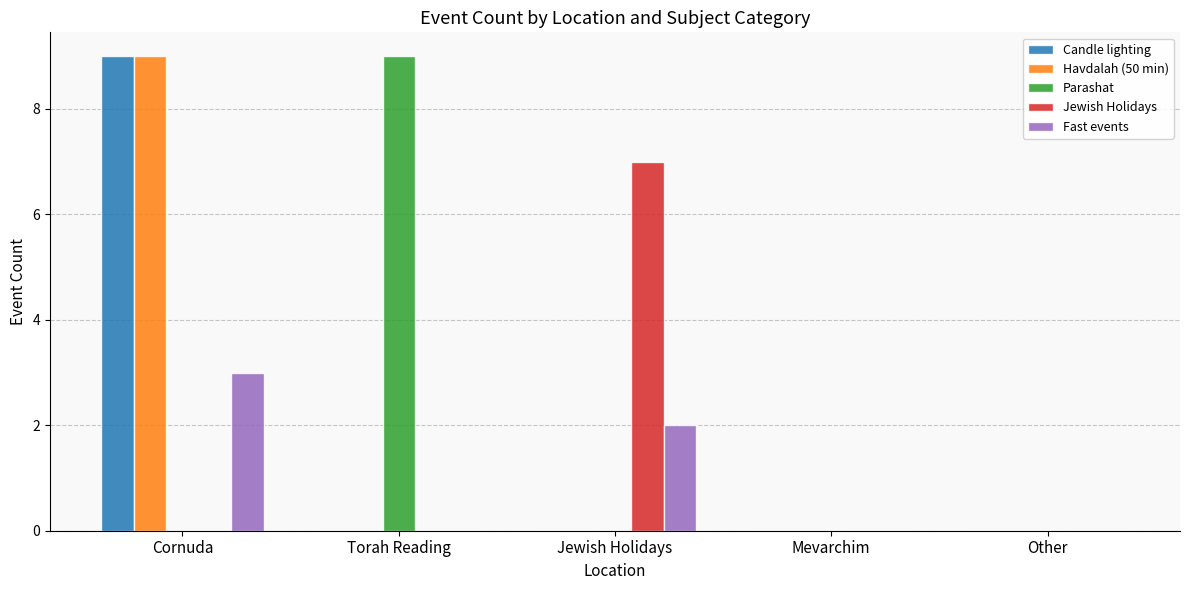

Reading left to right, what are all the values shown in this chart?

Candle lighting: 9	0	0	0	0
Havdalah (50 min): 9	0	0	0	0
Parashat: 0	9	0	0	0
Jewish Holidays: 0	0	7	0	0
Fast events: 3	0	2	0	0